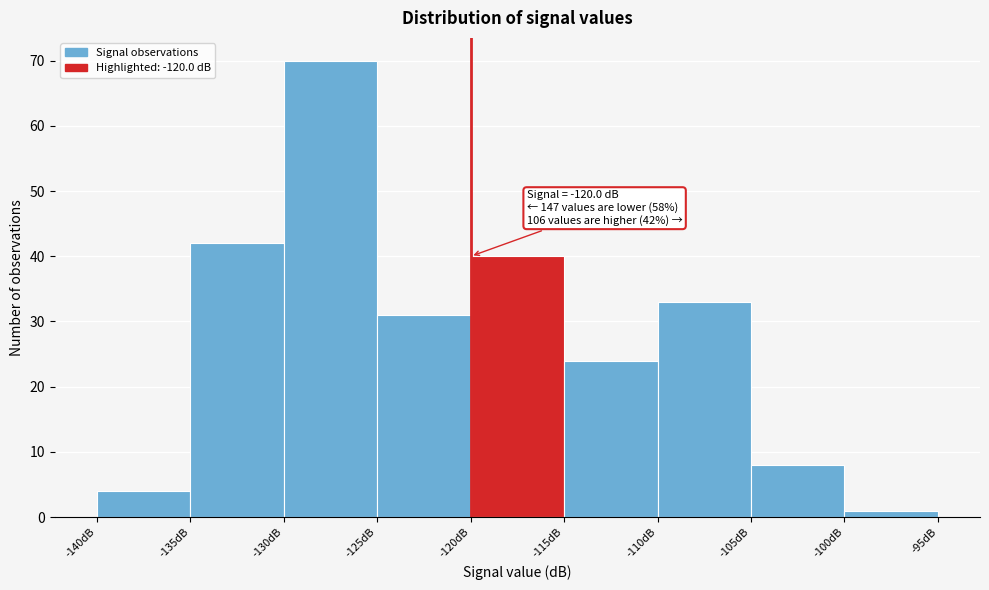

Which range on the x-axis has the tallest bar?

-130 to -125